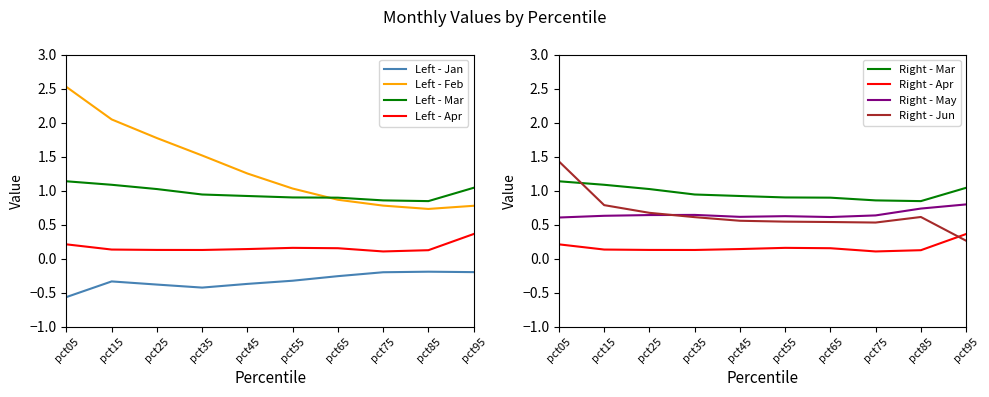

How many interior local valleys does the Apr series have?

2